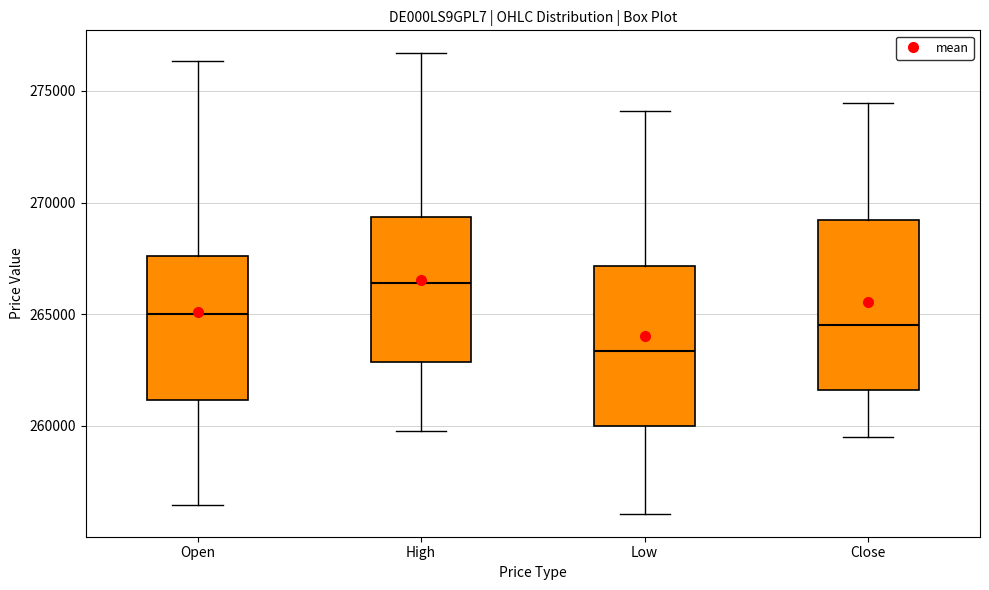

Reading left to right, read every box against the y-axis: the position of its median line, the range the box covers, and the ends of its whiskers. The values are not printed on the chart, so give them approximately, as read against the axis.

Open: median 265000, box 261000 to 267500, whiskers 256500 to 276500
High: median 266500, box 263000 to 269500, whiskers 259500 to 276500
Low: median 263500, box 260000 to 267000, whiskers 256000 to 274000
Close: median 264500, box 261500 to 269000, whiskers 259500 to 274500